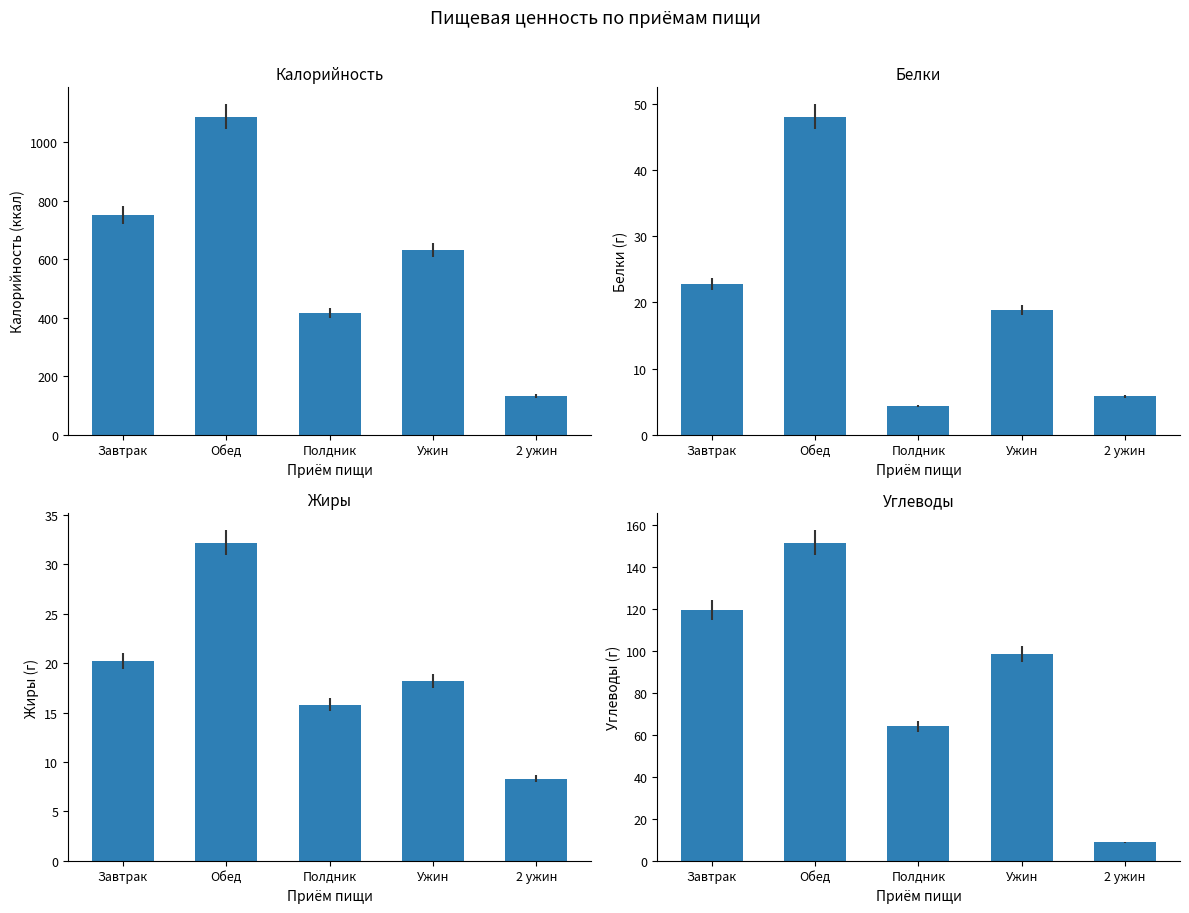

Does the chart contain stacked bars?

No